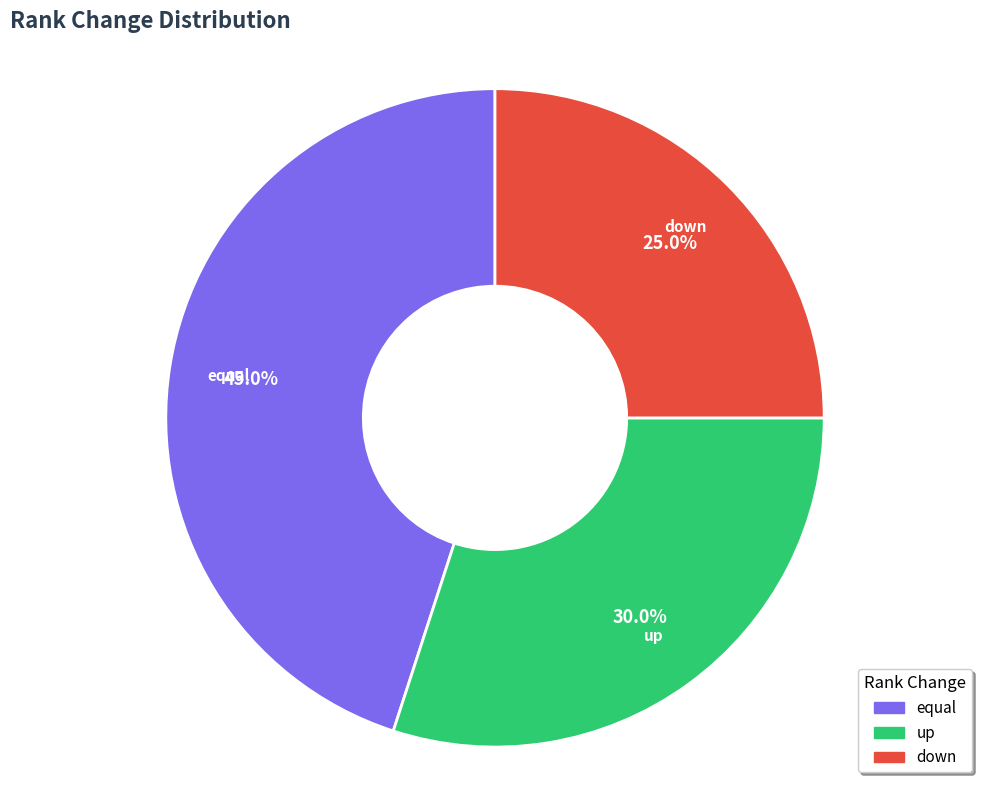

Count the number of slices in the pie.

3